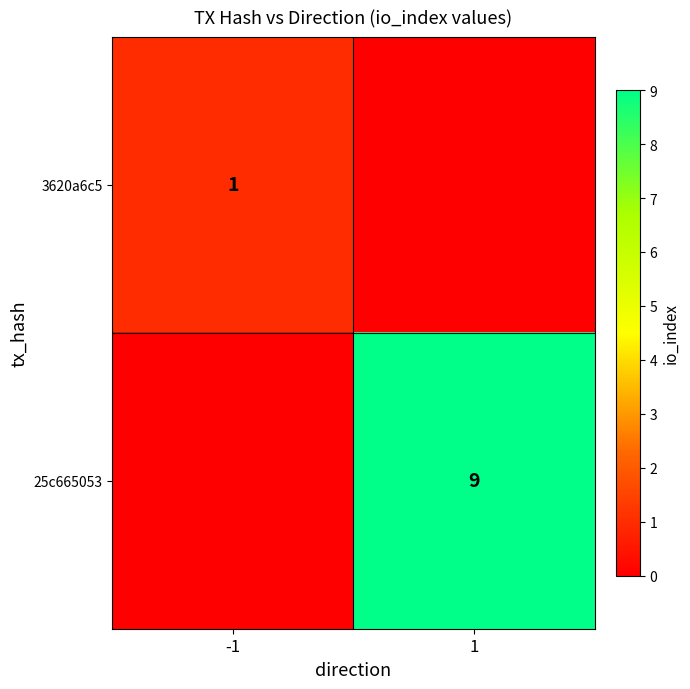

Which label corresponds to the largest value in the chart?

1